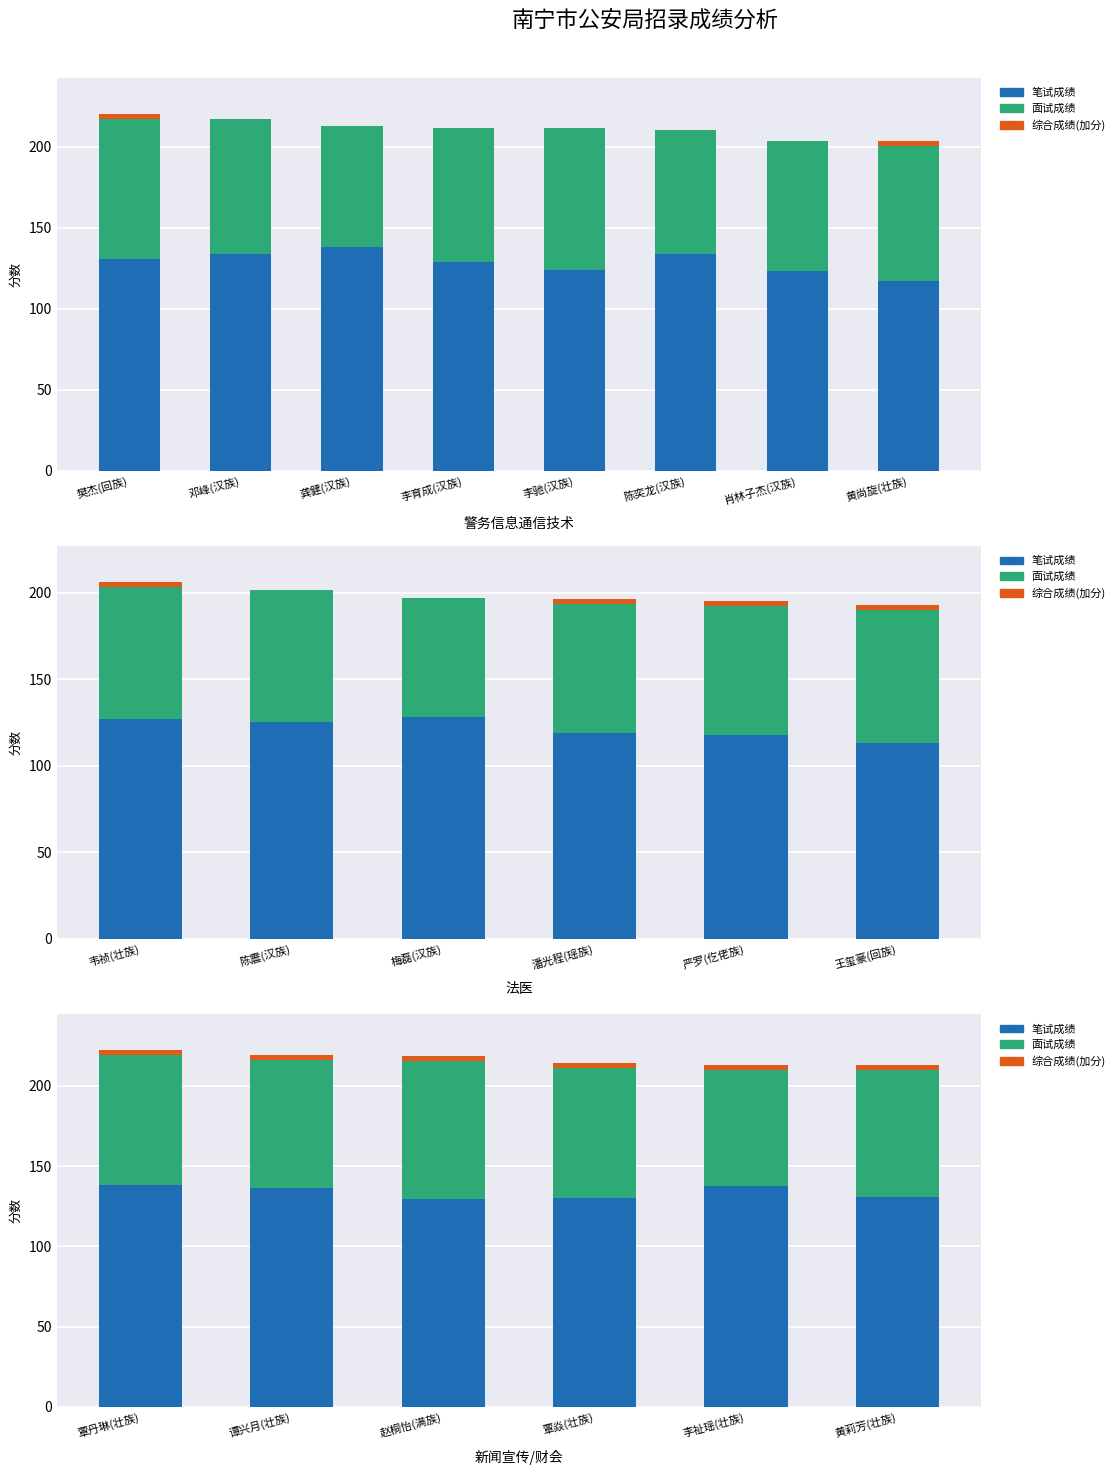

Rank the series at 李祉瑶(壮族) from highest to lowest value.

笔试成绩, 面试成绩, 综合成绩(加分)